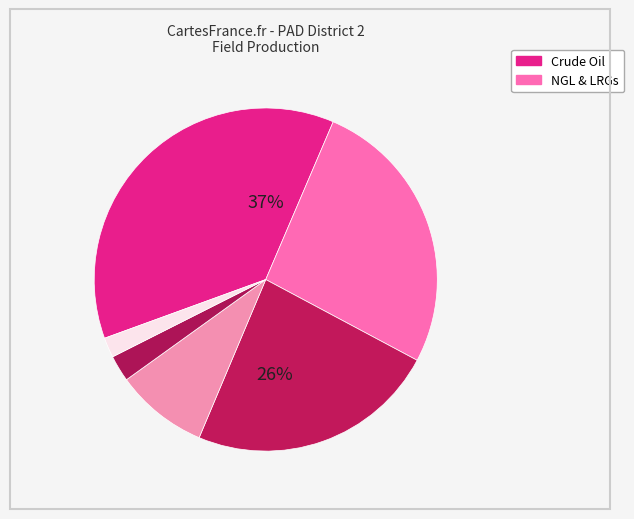

To the nearest percent, what is the difference between the Crude Oil and Isobutane/Isobutylene slice percentages?

35%